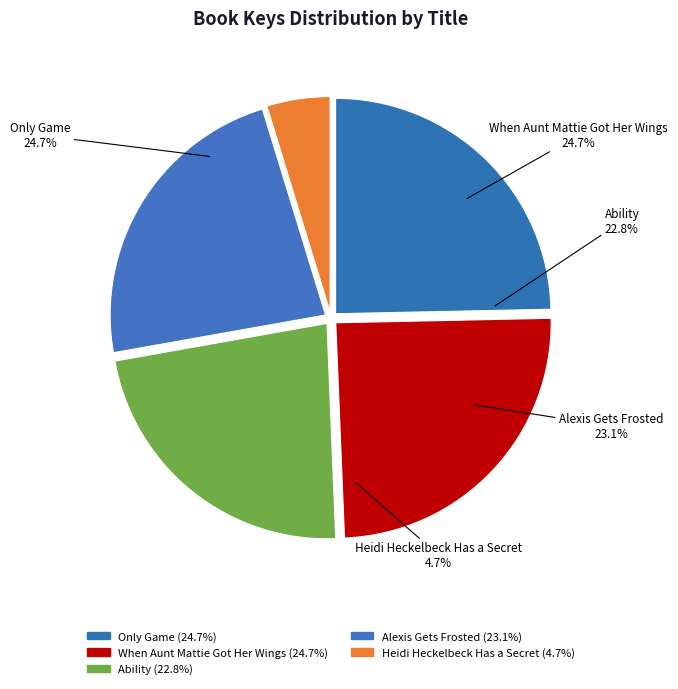

Is it true that Heidi Heckelbeck Has a Secret is 5% of the pie?

True